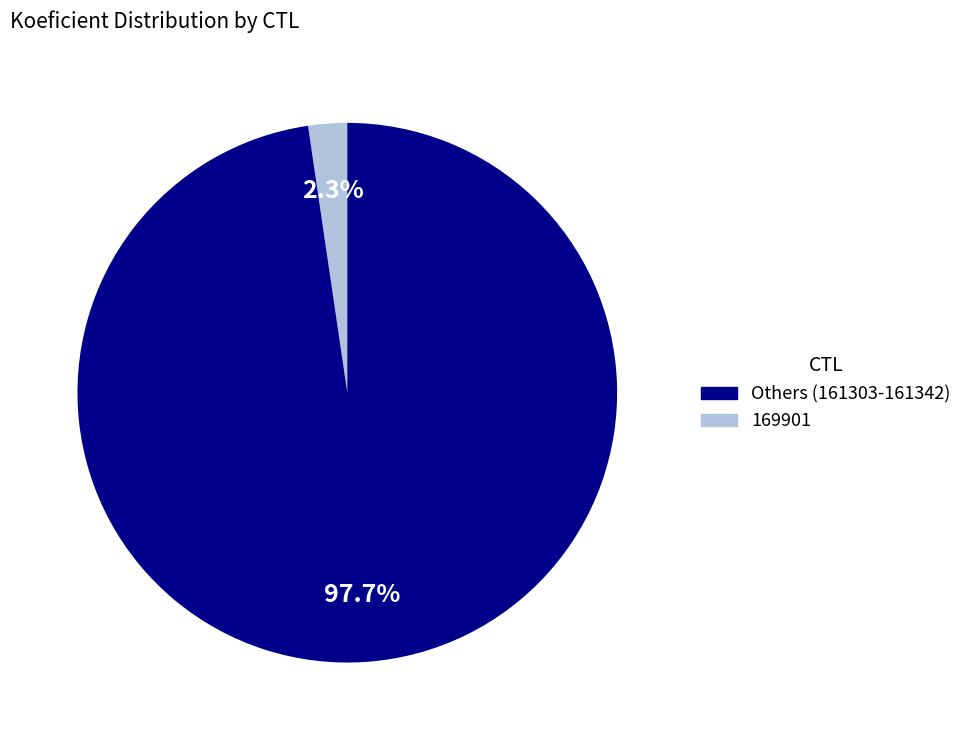

Is there any slice that represents more than half of the pie?

Yes